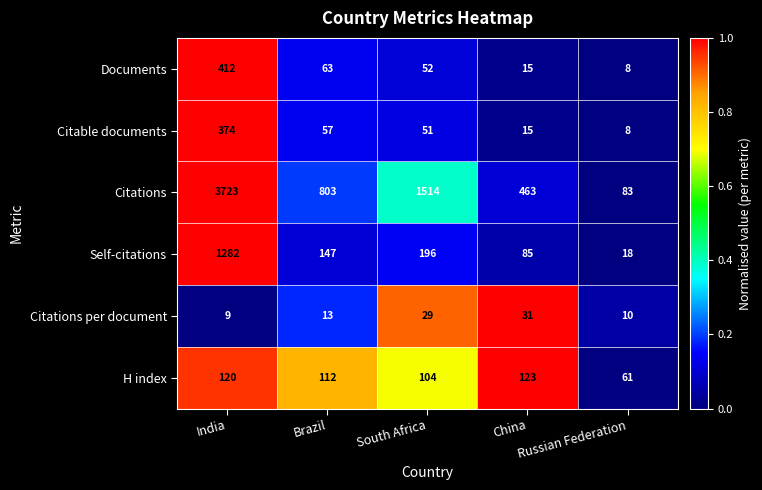

What is the maximum value shown in the chart?

3723